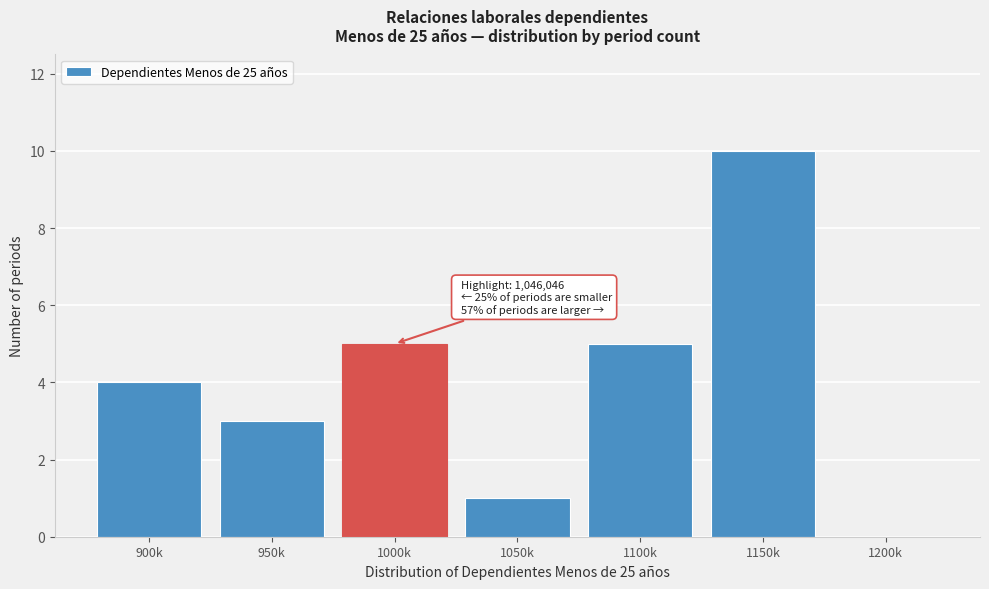

Reading left to right, transcribe all the data shown in this chart.

900k=4	950k=3	1000k=5	1050k=1	1100k=5	1150k=10	1200k=0